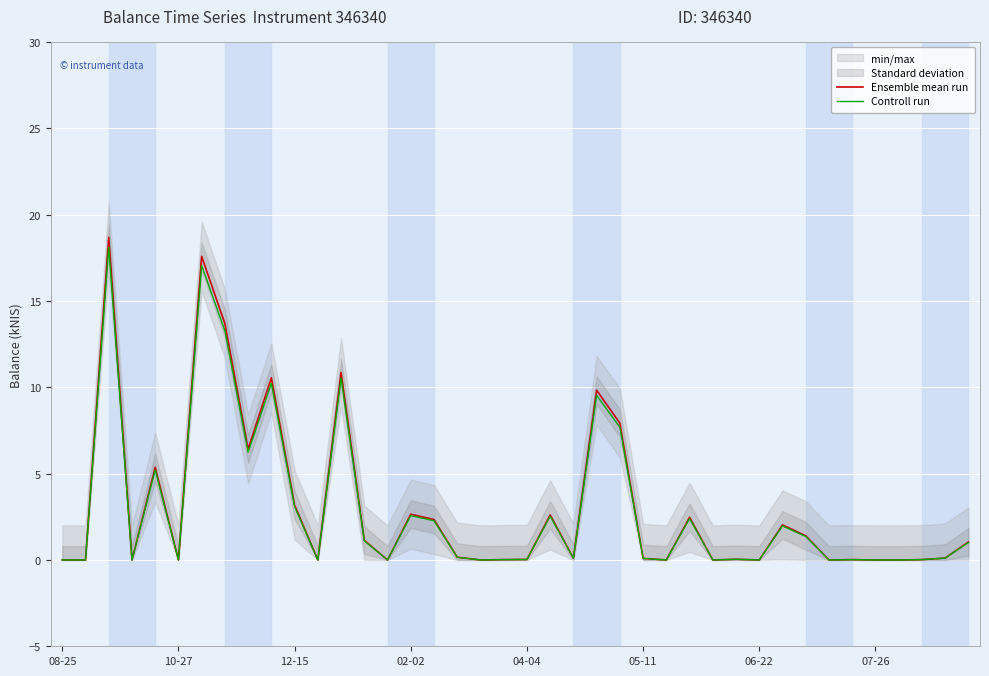

Which series has the largest range (max minus min)?

Ensemble mean run